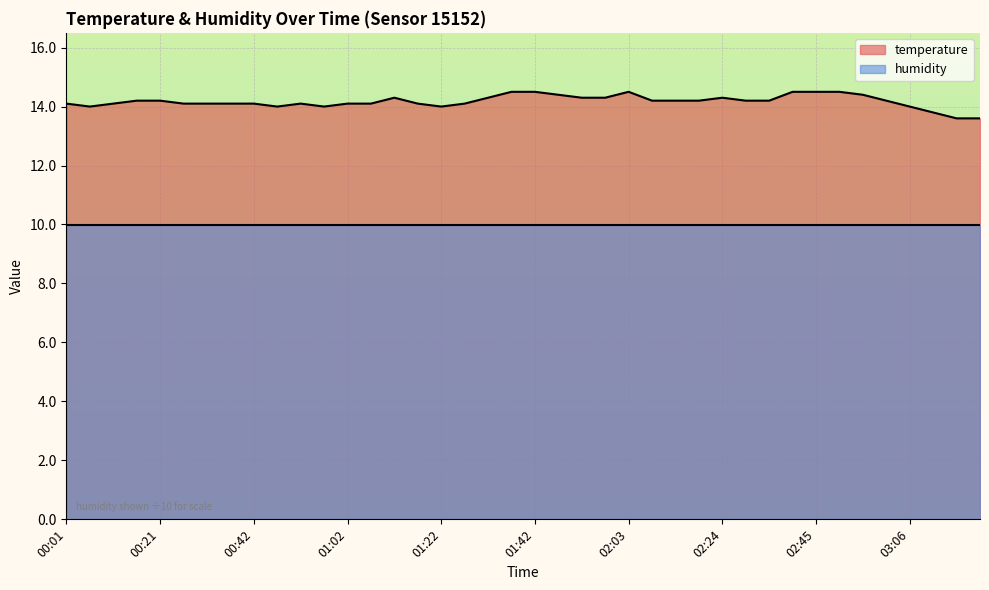

List the series in order of their peak value, lowest first.

humidity, temperature